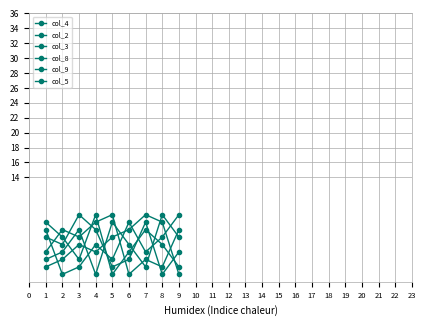

How many values in the col_4 series are below 5?

4